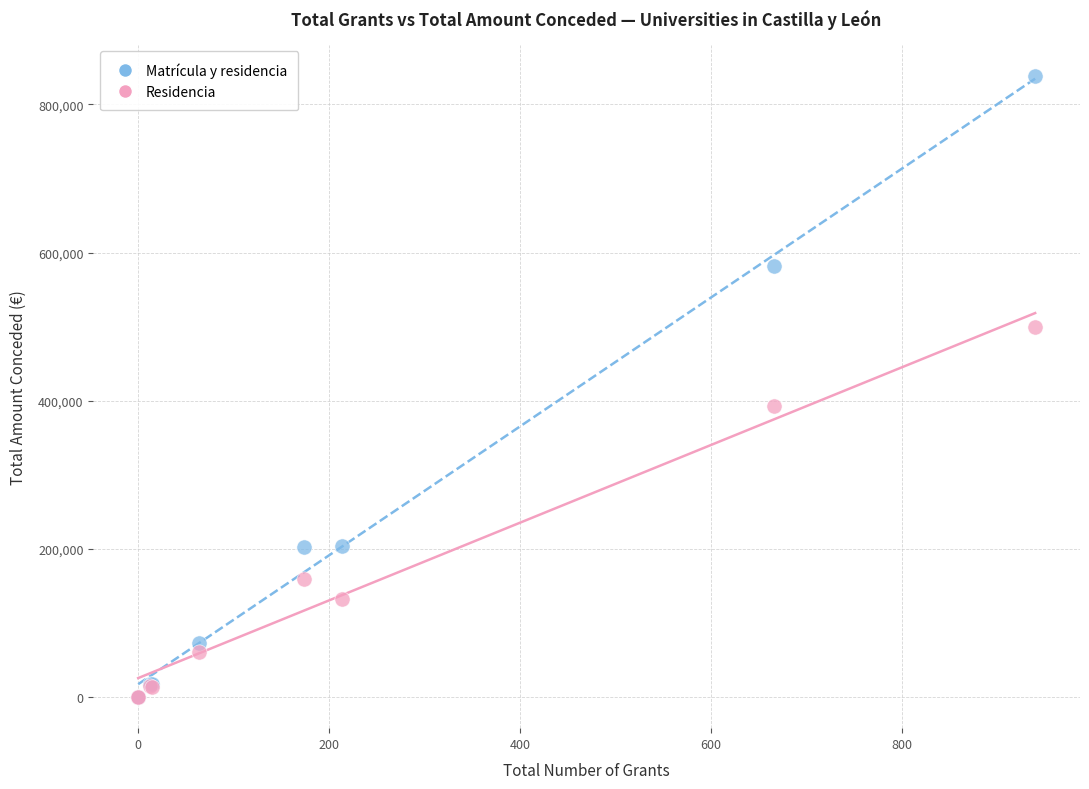

In the Matrícula y residencia series, what Y value is closest to 419431?

582256